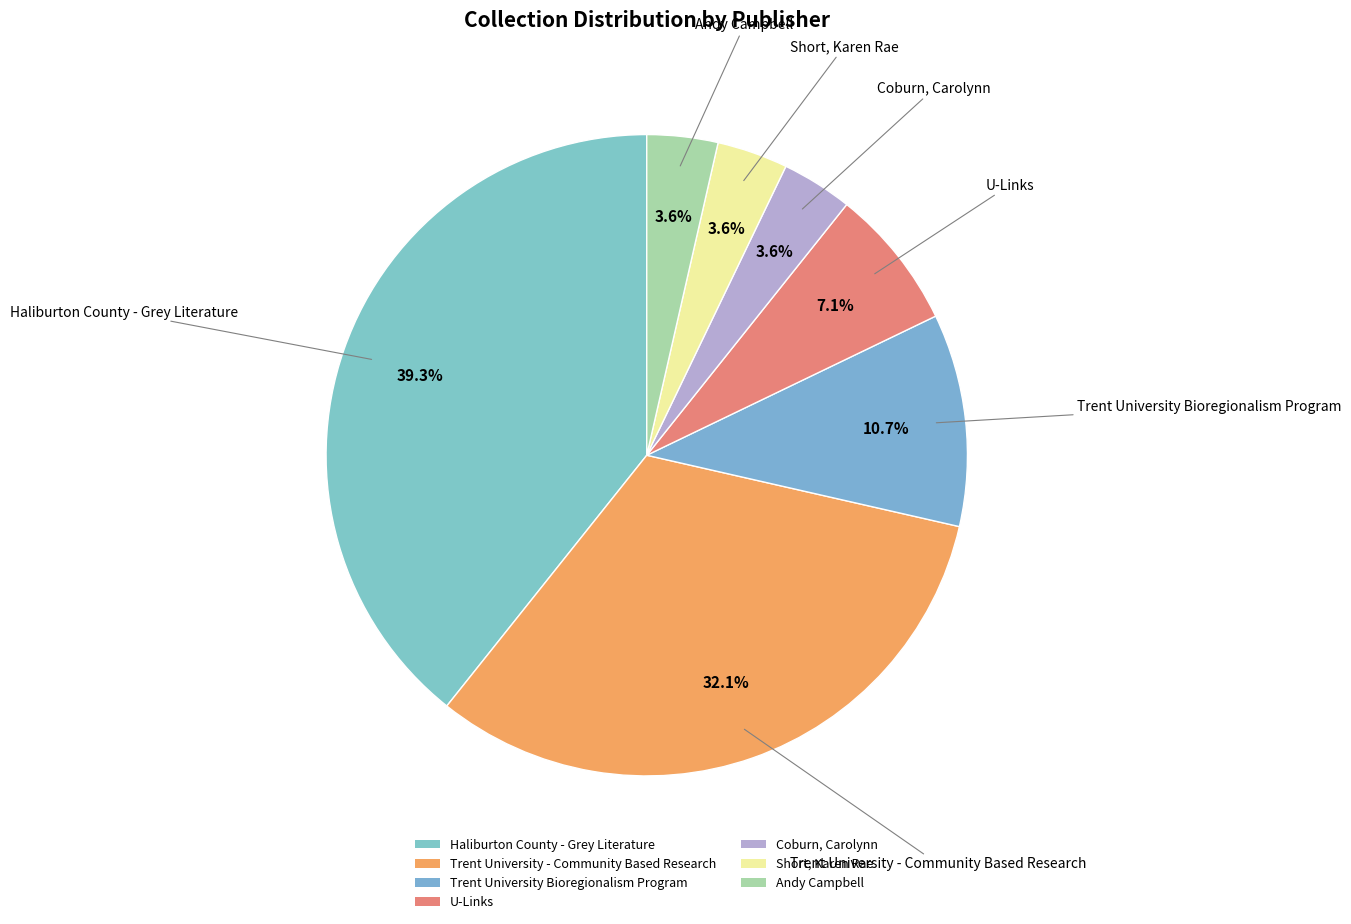

The Trent University - Community Based Research slice represents 20% of the pie. True or false?

False